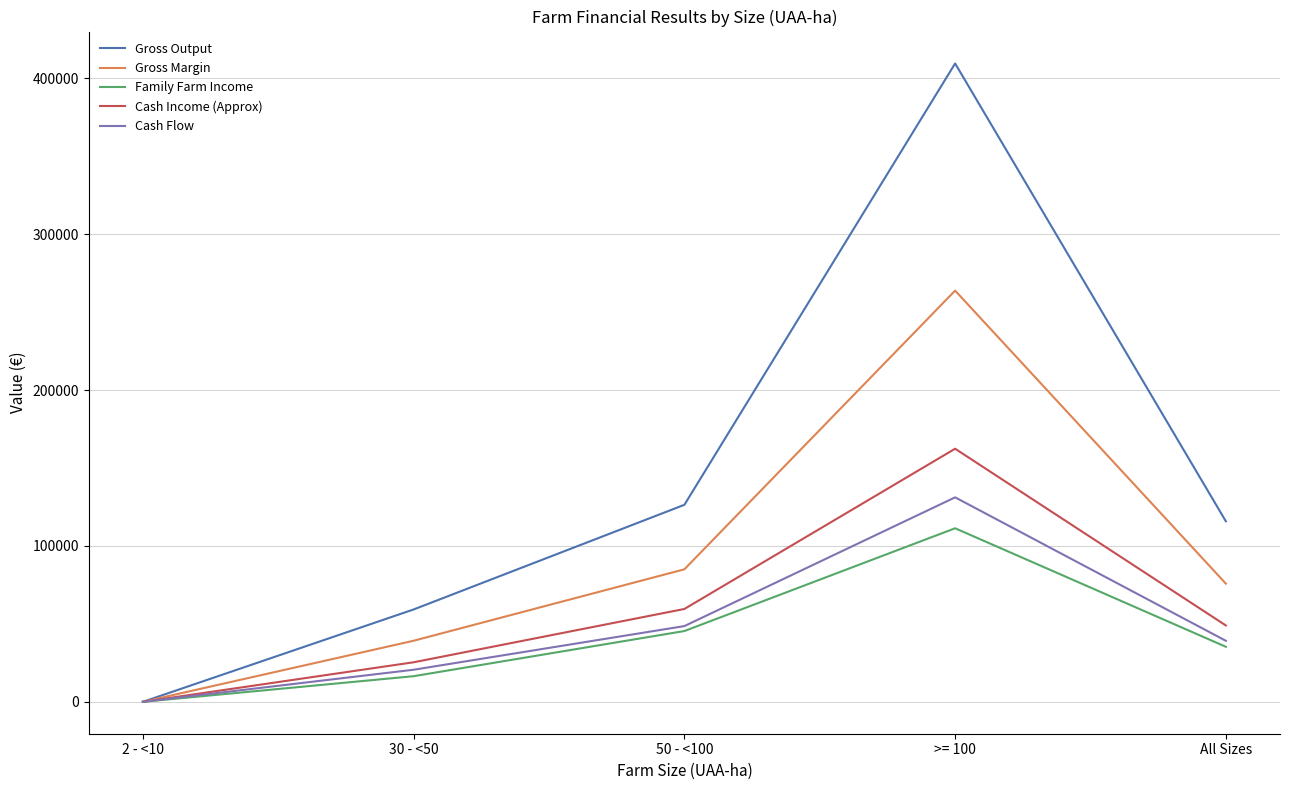

At which category is the sum across all series the highest?

>= 100